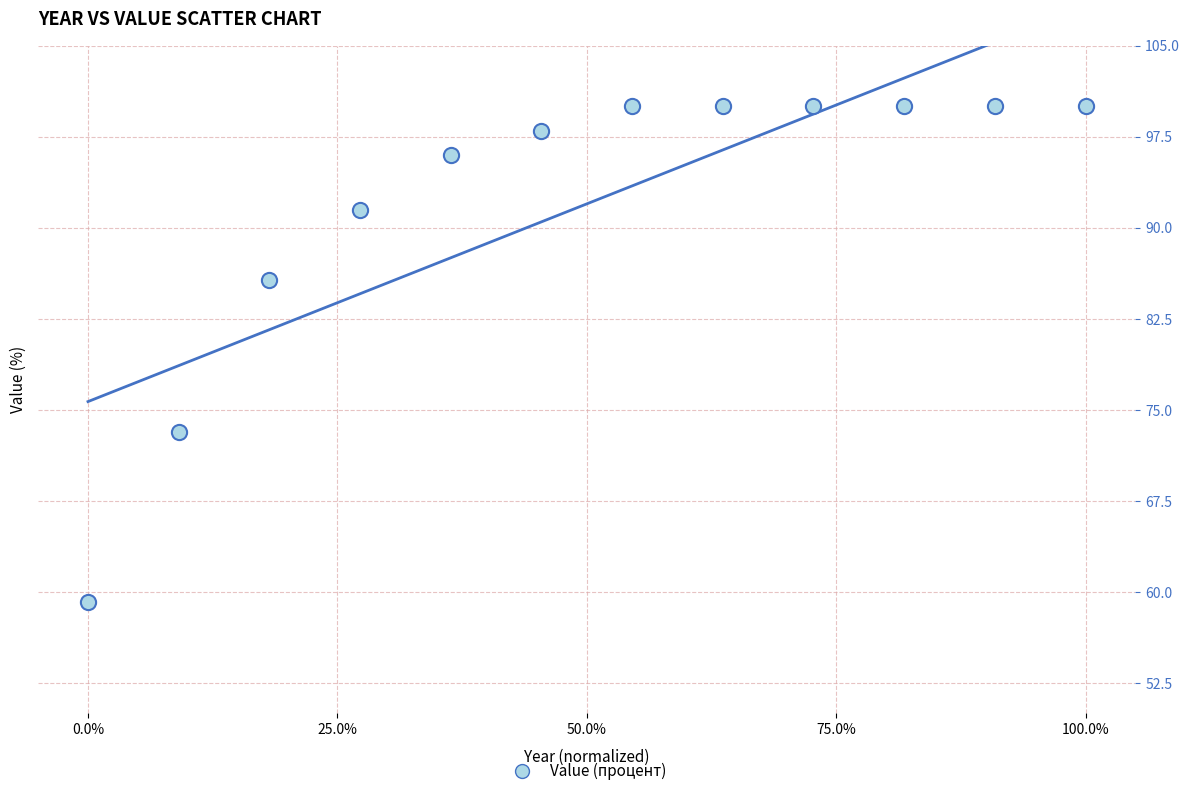

What is the range of X values (max minus min)?

1.0